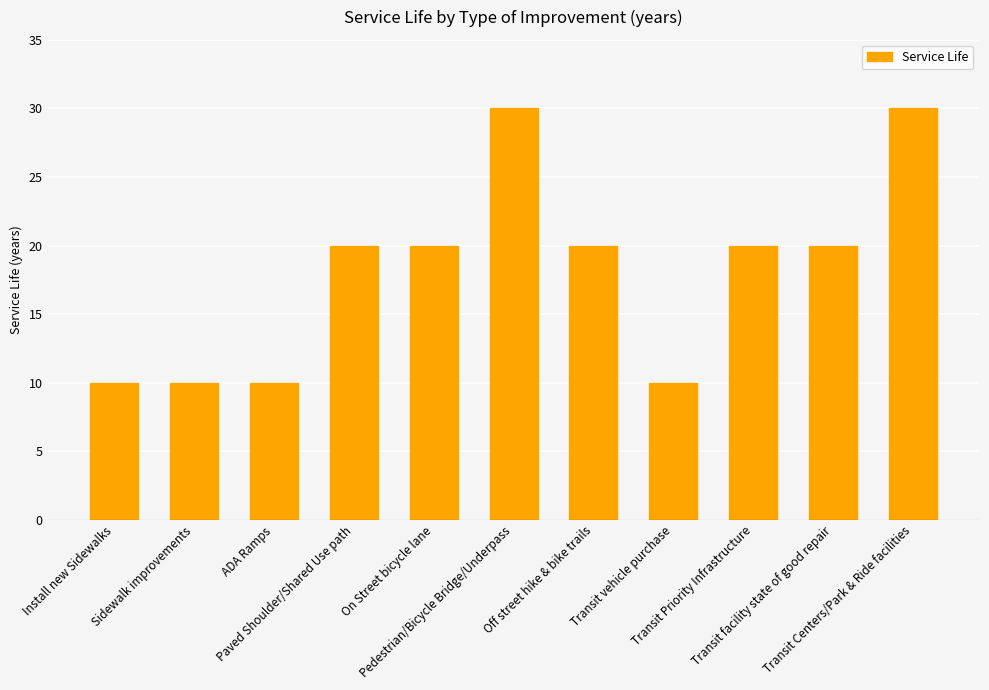

True or false: the data shows 4 at Transit vehicle purchase.

False